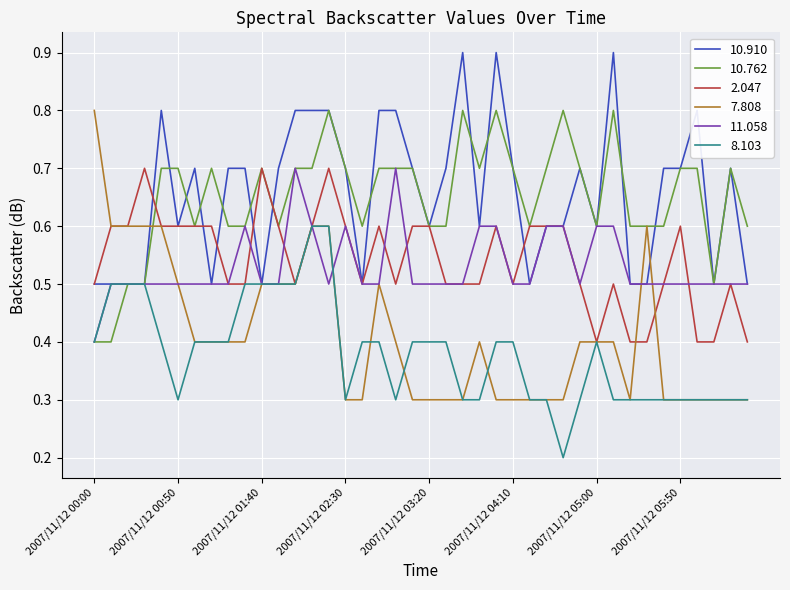

Count the number of data series in this chart.

6